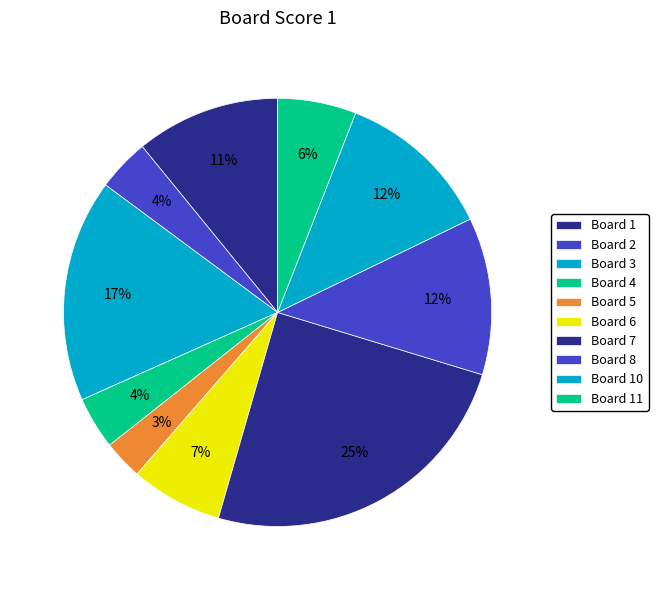

Which category has the biggest portion of the pie?

7